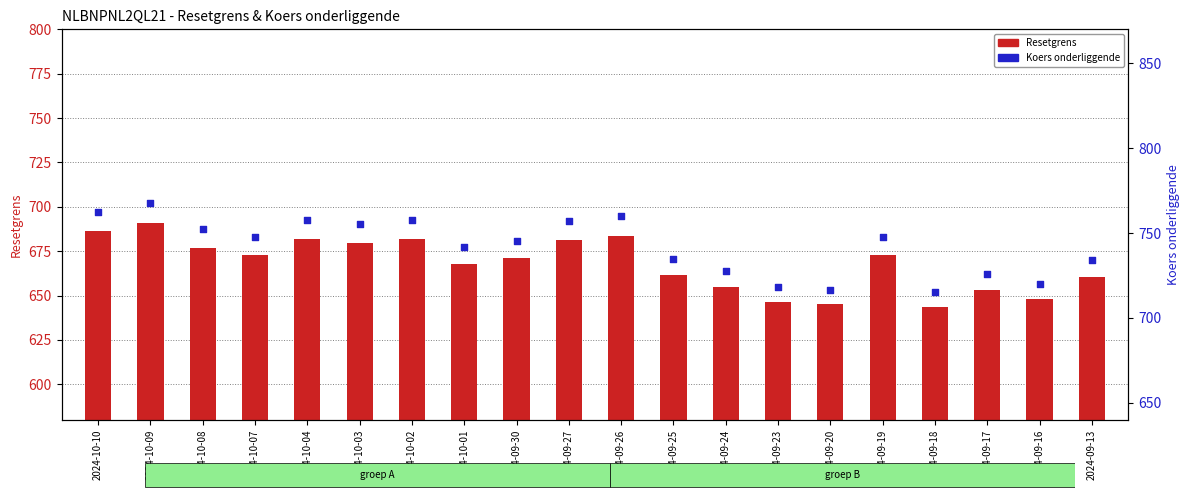

What is the total value across all series at 2024-09-18?

1358.5